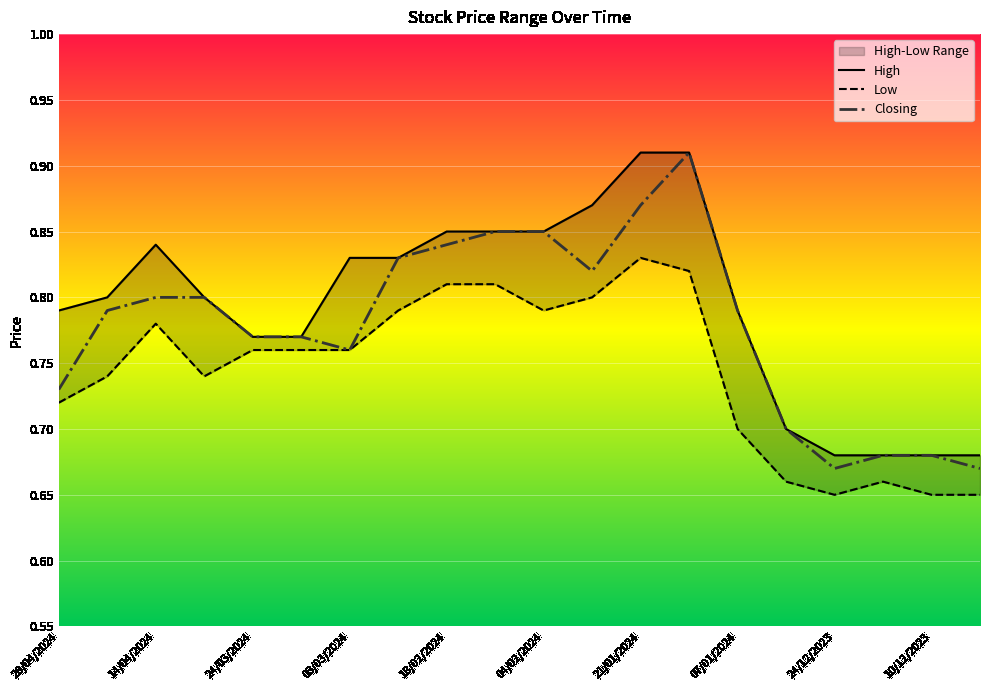

True or false: Closing has more than 1 interior local peaks.

False